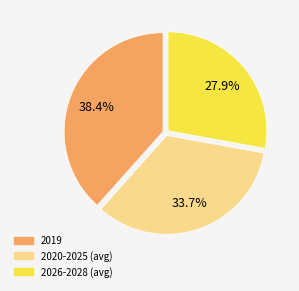

Does any single category account for the majority?

No